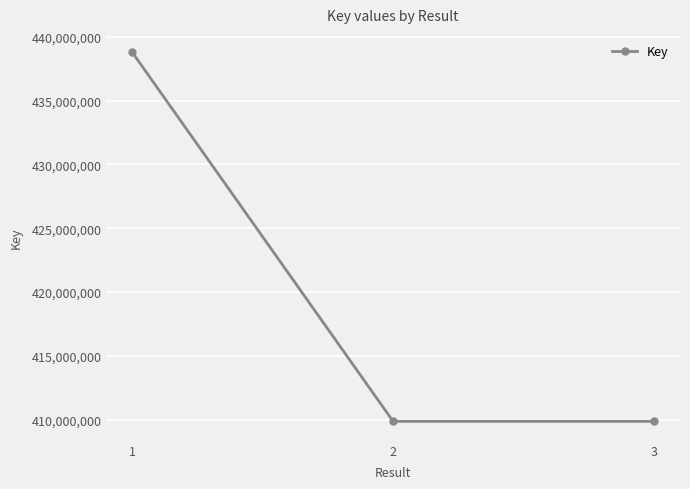

How many series are shown in this chart?

1